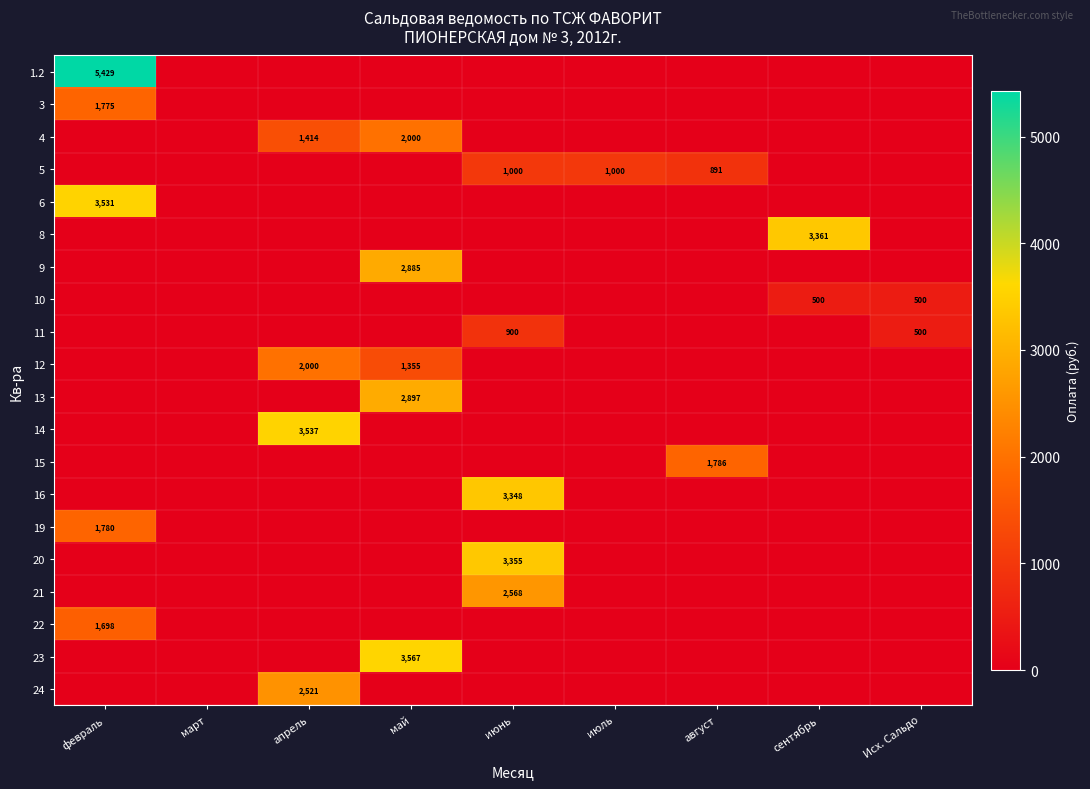

The value of 11 at август is -587.3. True or false?

False